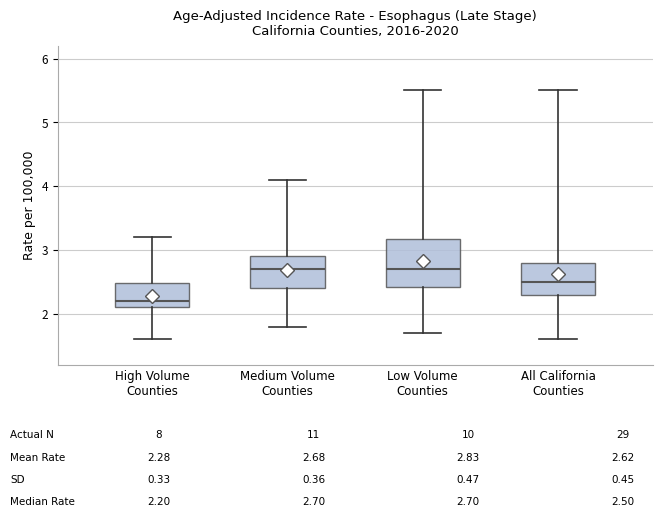

Comparing the boxes themselves (not the whiskers), which one is the tallest?

Low Volume Counties